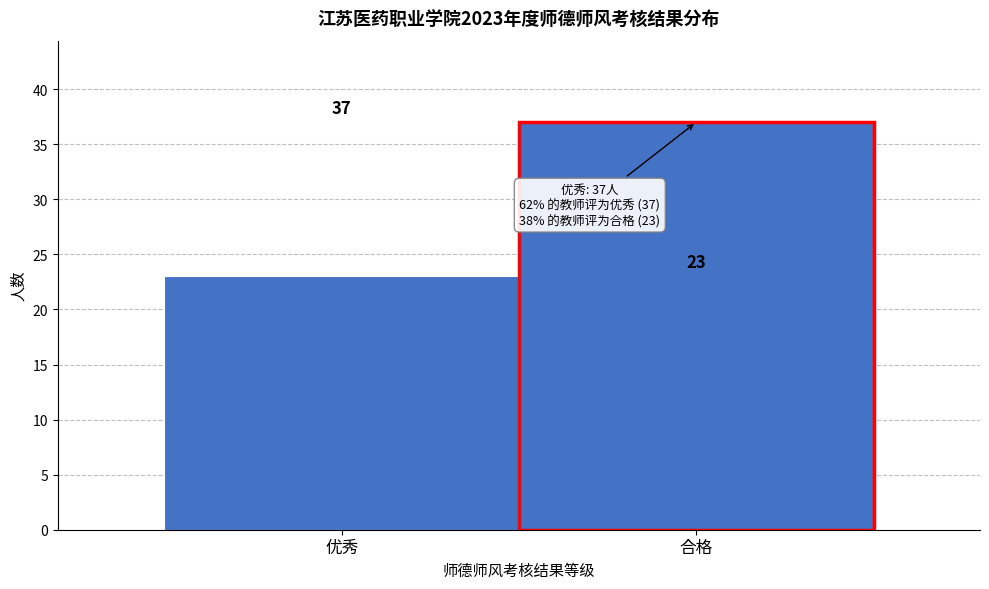

Reading right to left, list all the values displayed in this chart.

合格=37	优秀=23